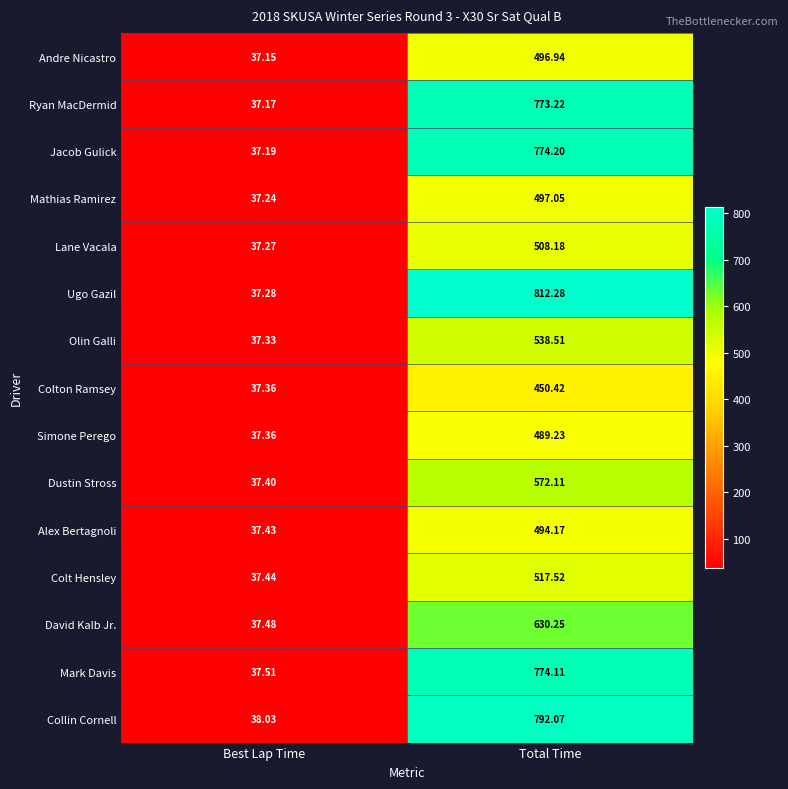

At which label does Lane Vacala reach its minimum?

Best Lap Time